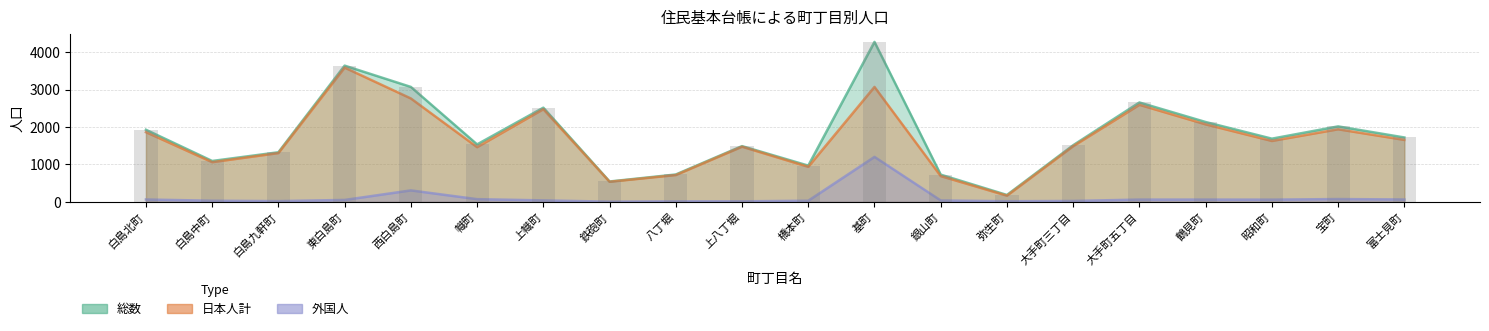

Reading left to right, what are all the values shown in this chart?

総数: 白島北町=1928	白島中町=1094	白島九軒町=1327	東白島町=3641	西白島町=3072	幟町=1537	上幟町=2518	鉄砲町=546	八丁堀=733	上八丁堀=1491	橋本町=970	基町=4275	銀山町=729	弥生町=186	大手町三丁目=1515	大手町五丁目=2657	鶴見町=2135	昭和町=1690	宝町=2018	富士見町=1722
日本人計: 白島北町=1863	白島中町=1062	白島九軒町=1305	東白島町=3588	西白島町=2764	幟町=1463	上幟町=2477	鉄砲町=539	八丁堀=718	上八丁堀=1475	橋本町=938	基町=3072	銀山町=690	弥生町=167	大手町三丁目=1489	大手町五丁目=2594	鶴見町=2072	昭和町=1629	宝町=1941	富士見町=1657
外国人: 白島北町=65	白島中町=32	白島九軒町=22	東白島町=53	西白島町=308	幟町=74	上幟町=41	鉄砲町=7	八丁堀=15	上八丁堀=16	橋本町=32	基町=1203	銀山町=39	弥生町=19	大手町三丁目=26	大手町五丁目=63	鶴見町=63	昭和町=61	宝町=77	富士見町=65